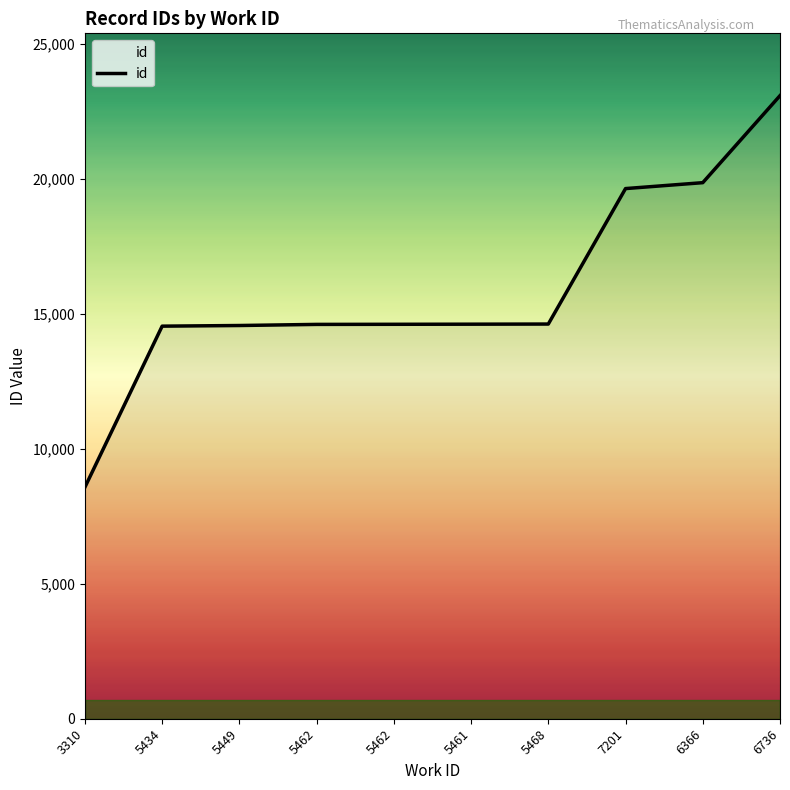

How many lines are shown in the chart?

1